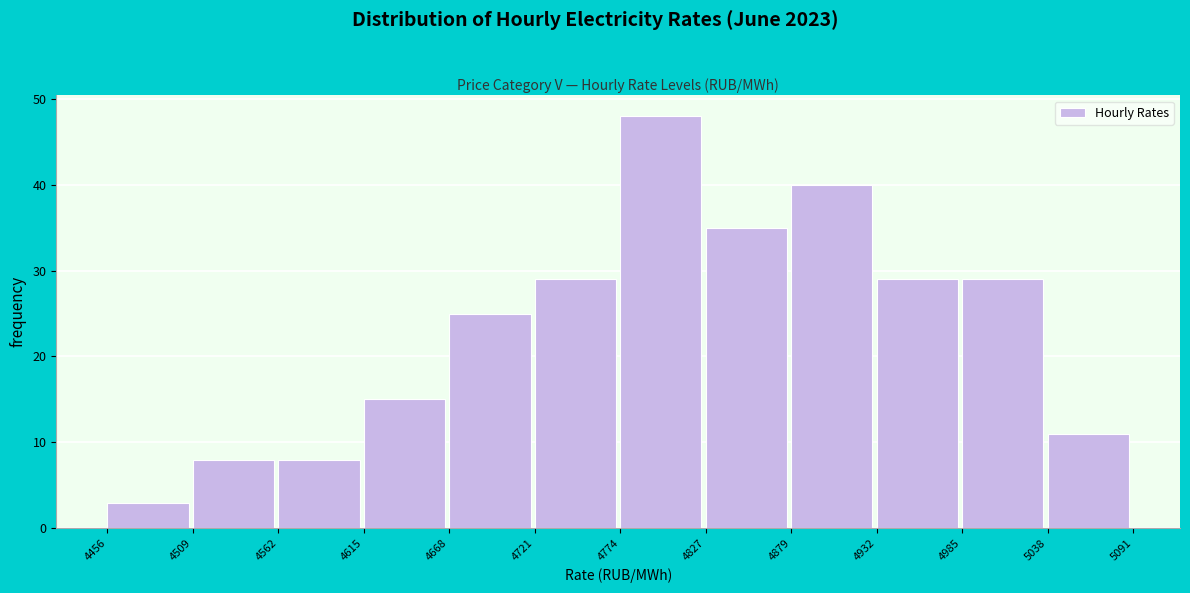

Over which range of the x-axis is the bar tallest?

4774 to 4827